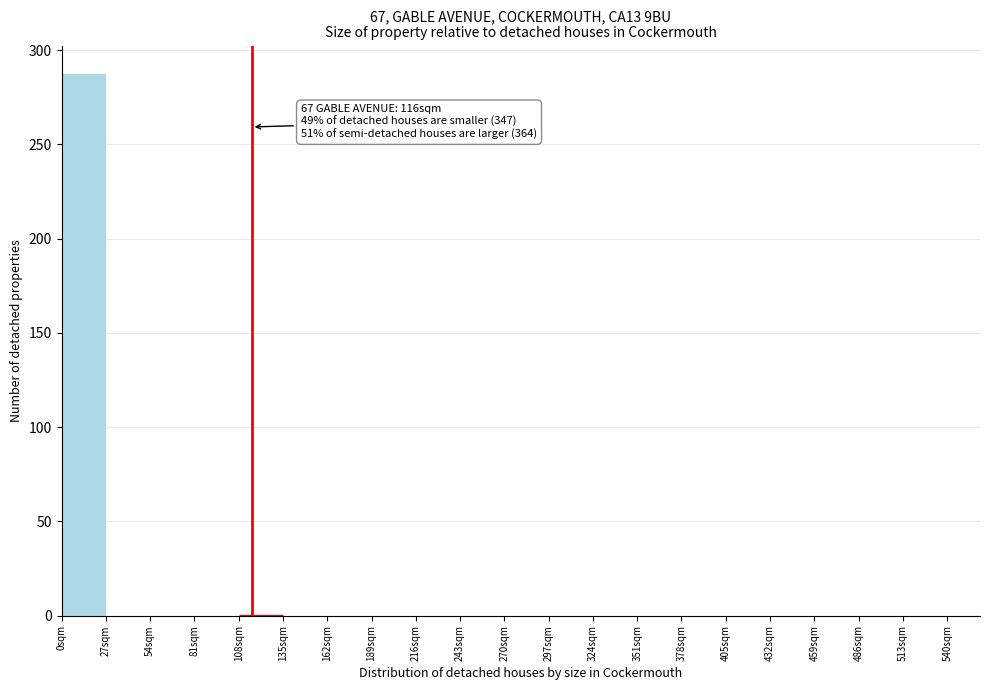

Which range on the x-axis has the tallest bar?

0 to 27